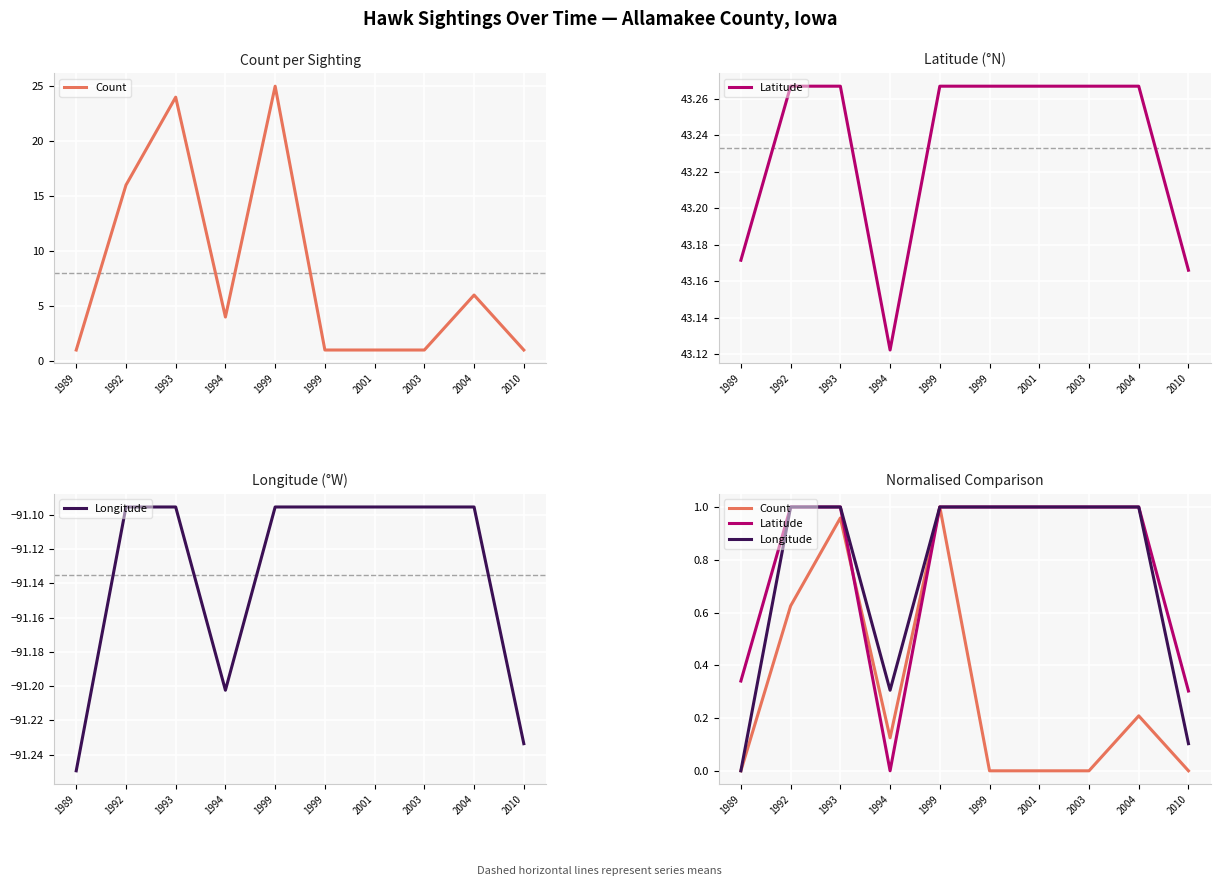

The value of Latitude at 1999 is 1.0. True or false?

True